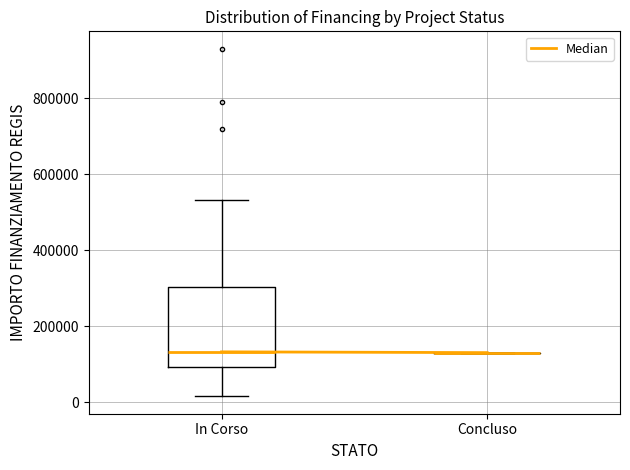

Reading left to right, transcribe this box plot: for each box, give where its median line is, the range the box spans, and where its two whiskers end, as read against the y-axis. The values are not printed on the chart, so give them approximately, as read against the axis.

In Corso: median 140000, box 100000 to 300000, whiskers 20000 to 540000
Concluso: box collapsed to a line at 140000, whiskers 140000 to 140000